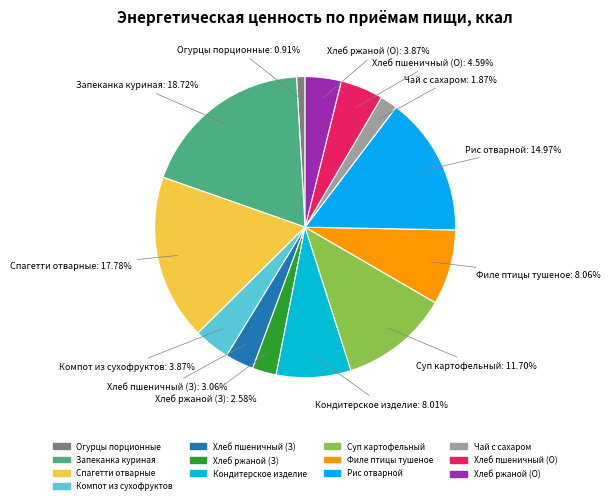

Count the number of slices in the pie.

13